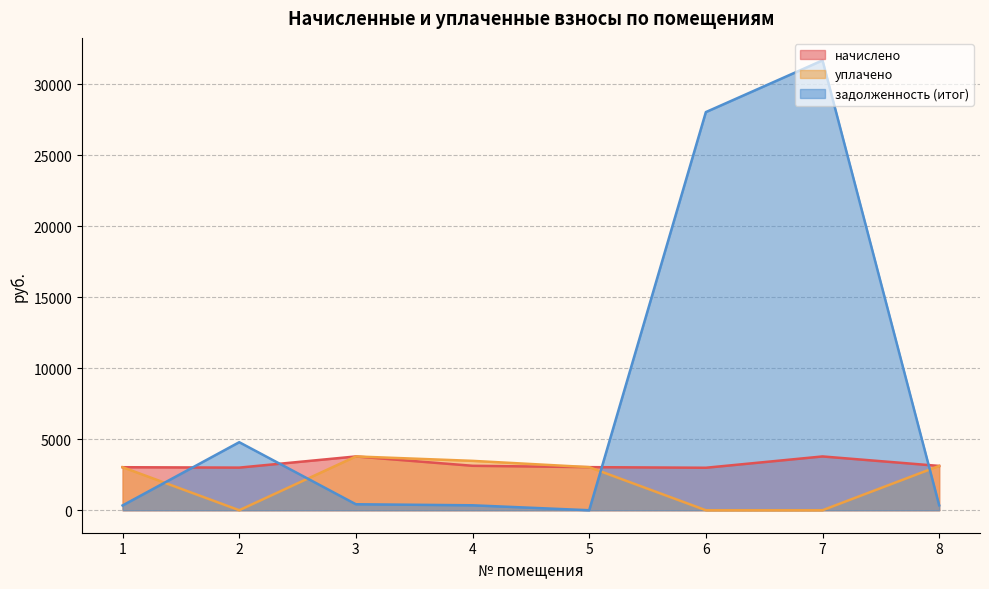

What is the difference between the maximum and minimum values in the задолженность (итог) series?

31677.5